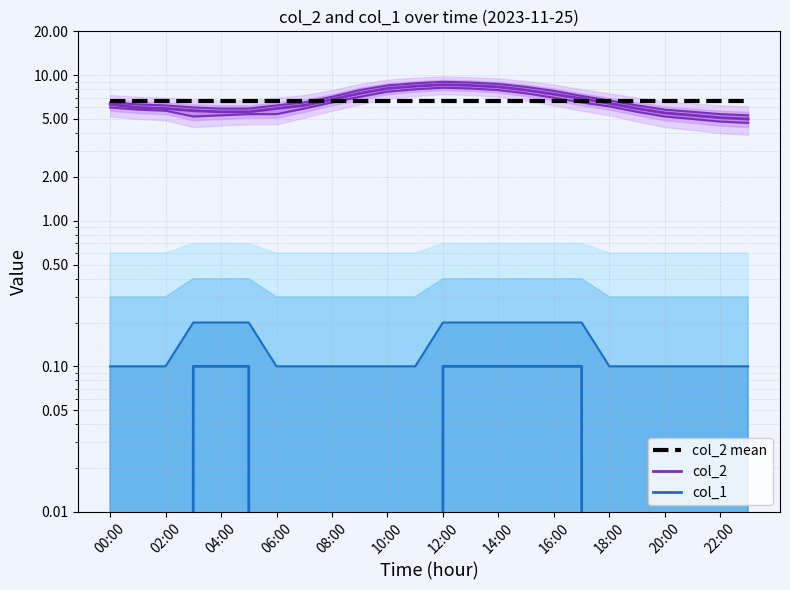

What is the sum of the col_2_lower values at 04:00 and 01:00?

11.1